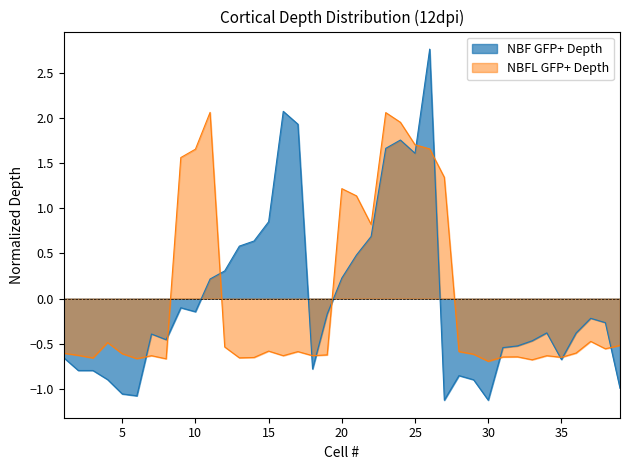

What is the maximum value shown in the chart?

2.8